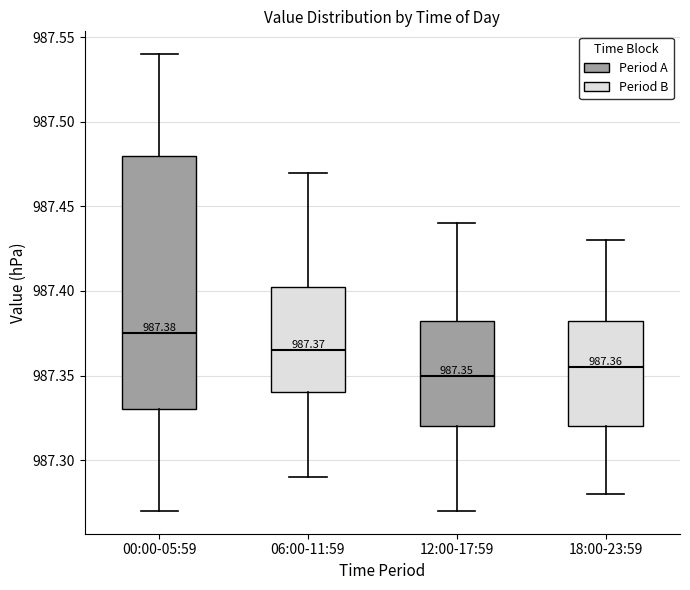

Comparing the boxes themselves (not the whiskers), which one is the tallest?

00:00-05:59